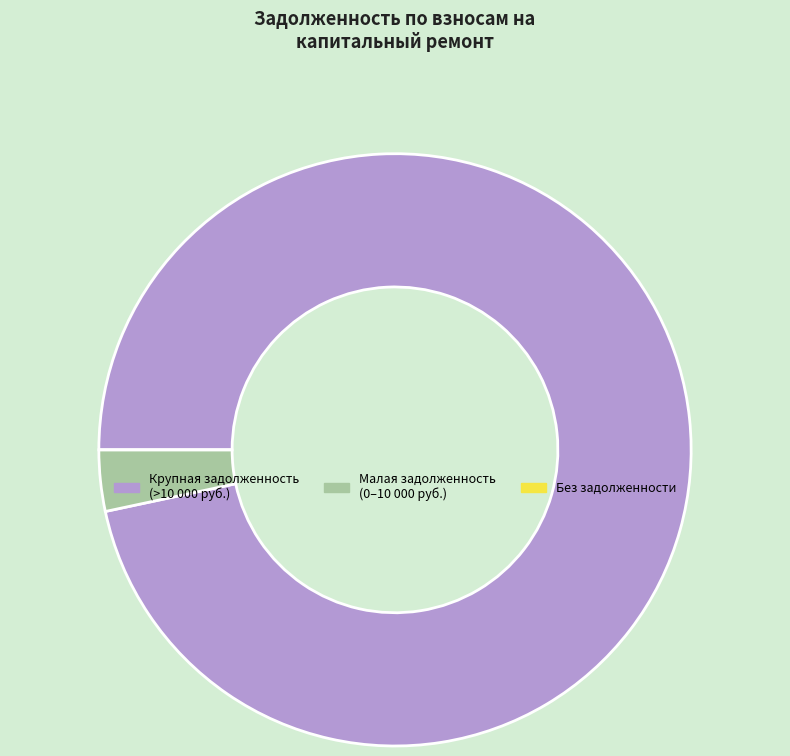

True or false: Крупная задолженность (>10 000 руб.) accounts for 97% of the total.

True